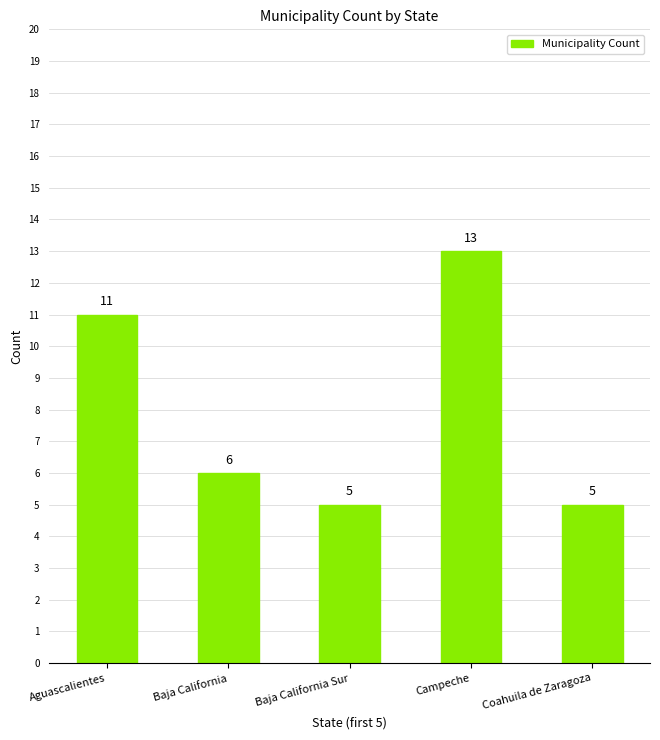

What is the difference between the maximum and minimum values?

8